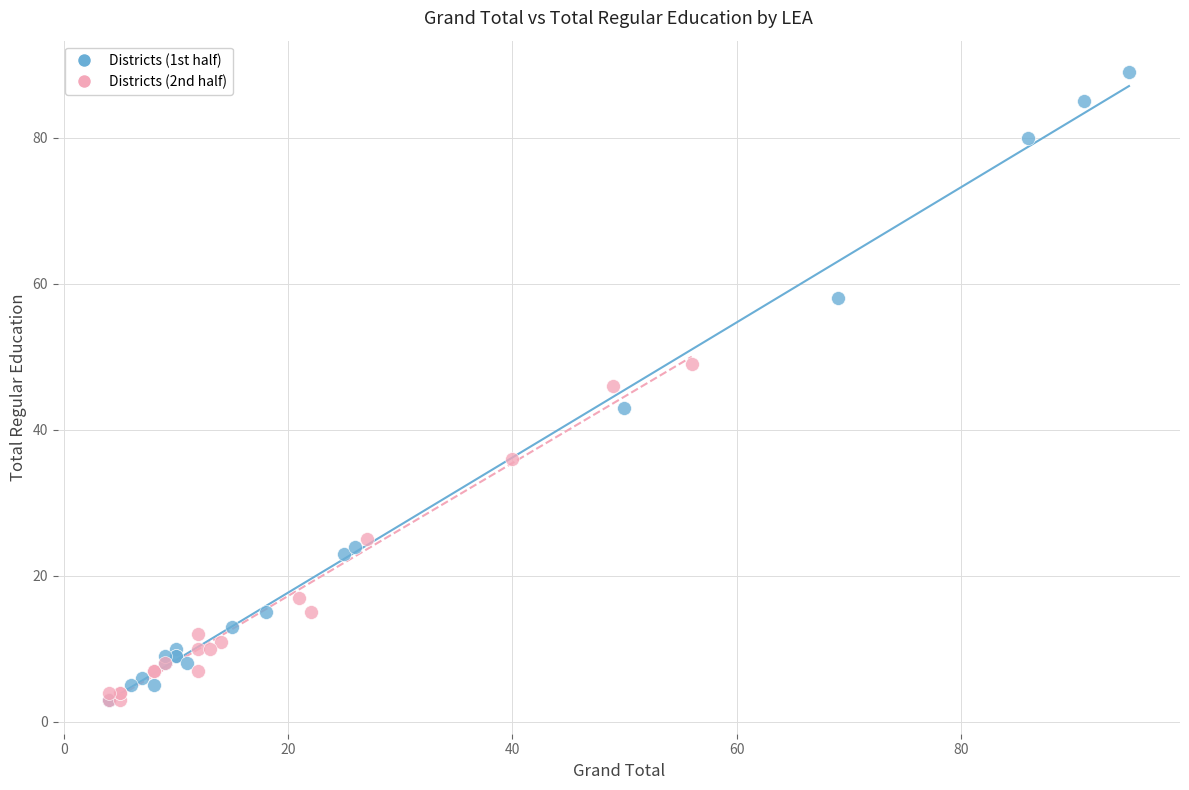

Which series has the largest Y range (max minus min)?

Districts (1st half)